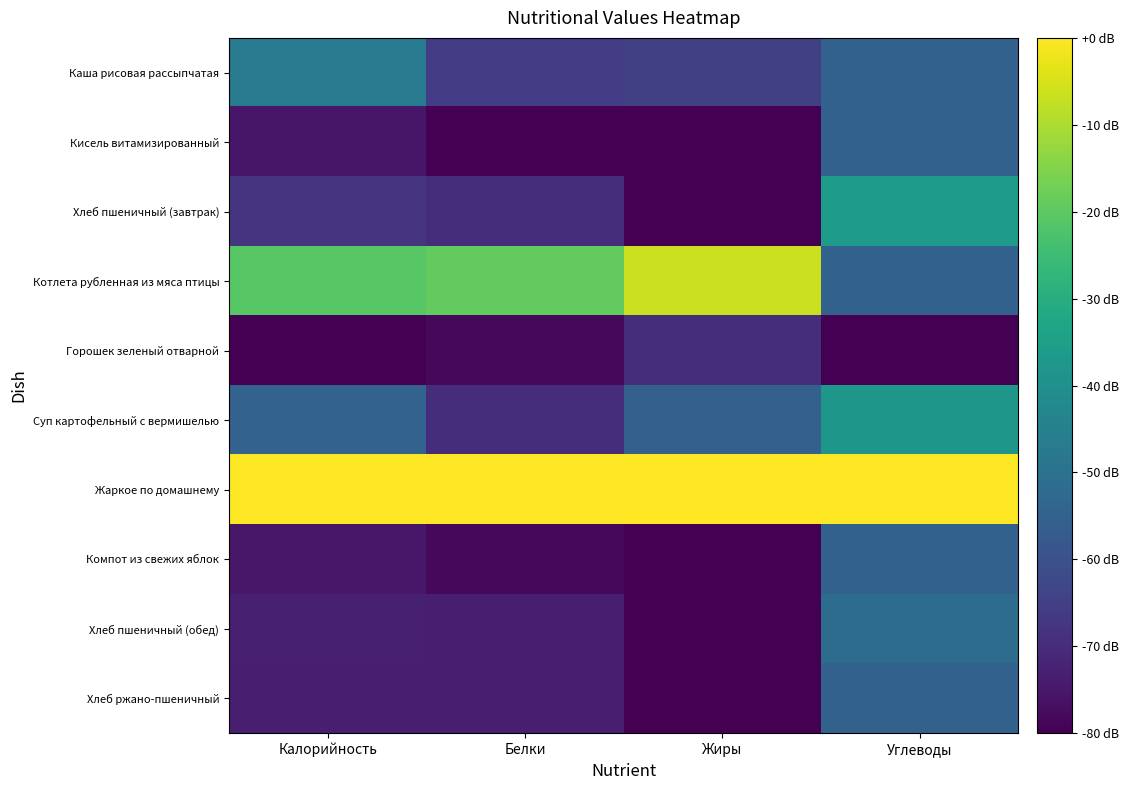

Which label corresponds to the largest value in the chart?

Калорийность